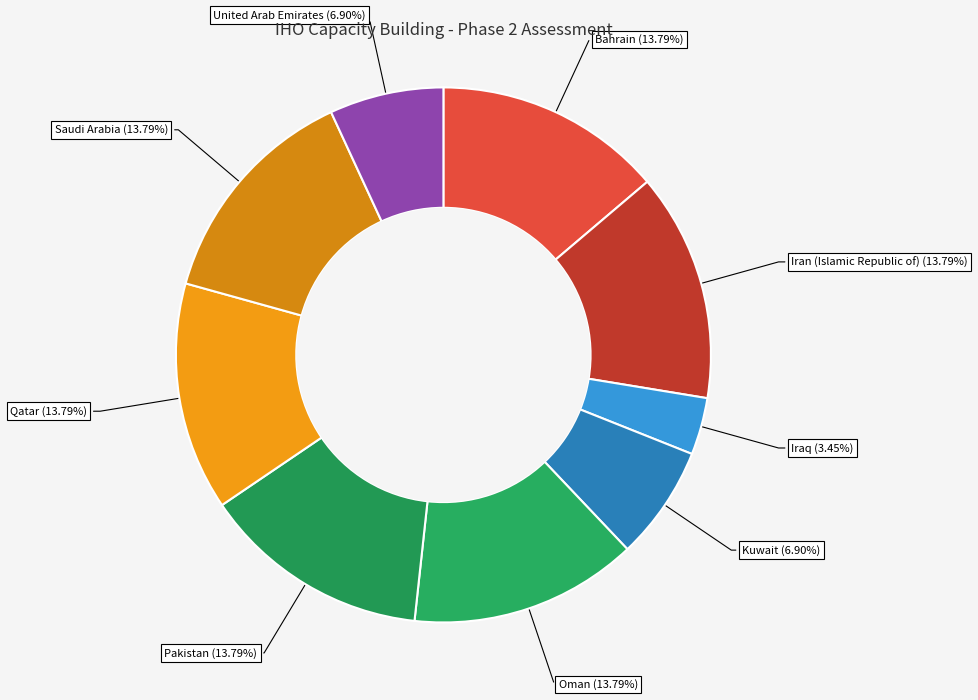

True or false: Saudi Arabia accounts for 24% of the total.

False